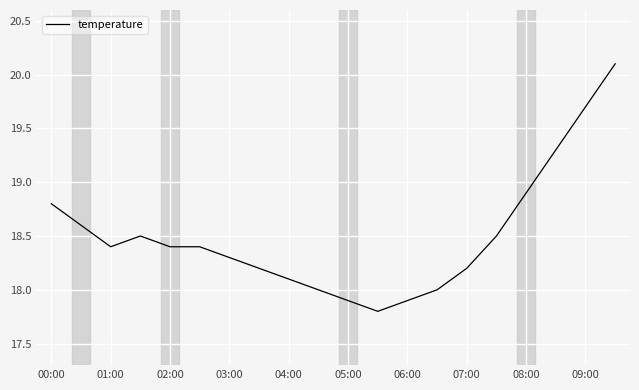

How many categories are shown in the chart?

20